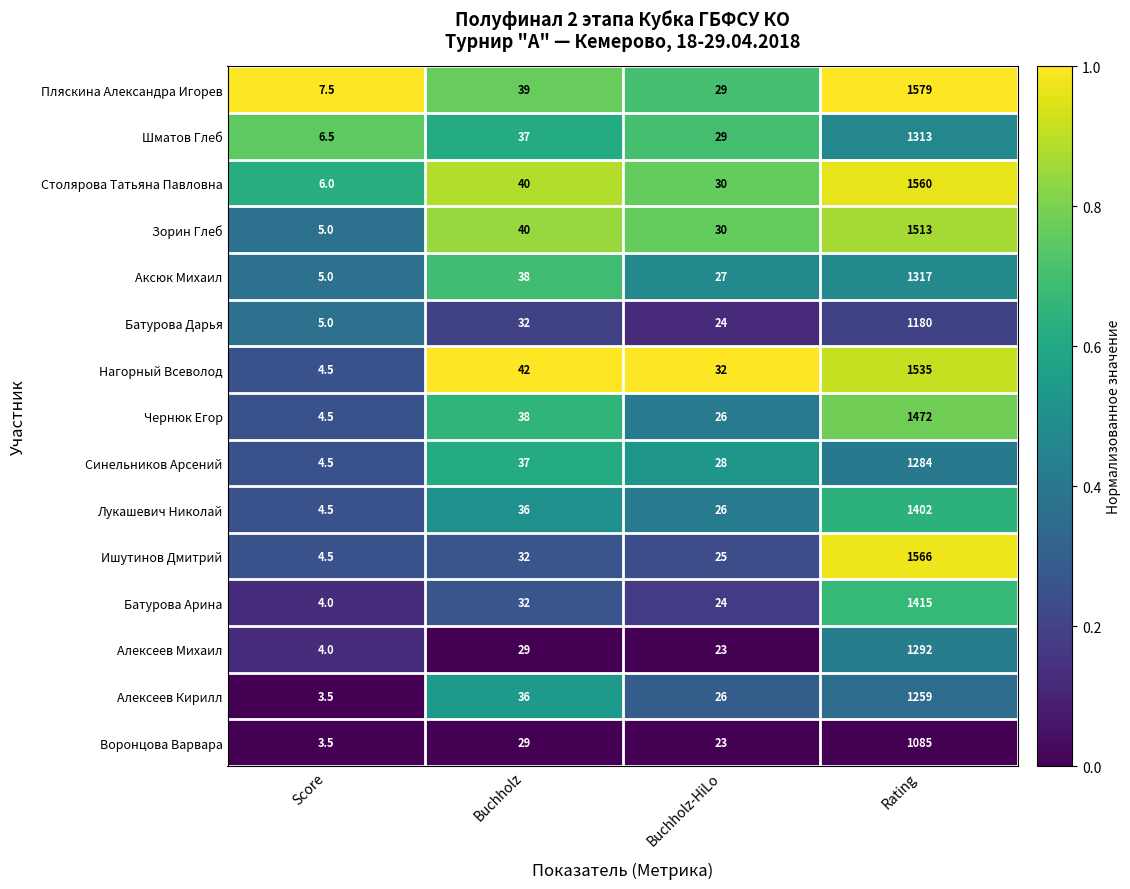

True or false: Шматов Глеб has a value of 37.0 at Buchholz.

True